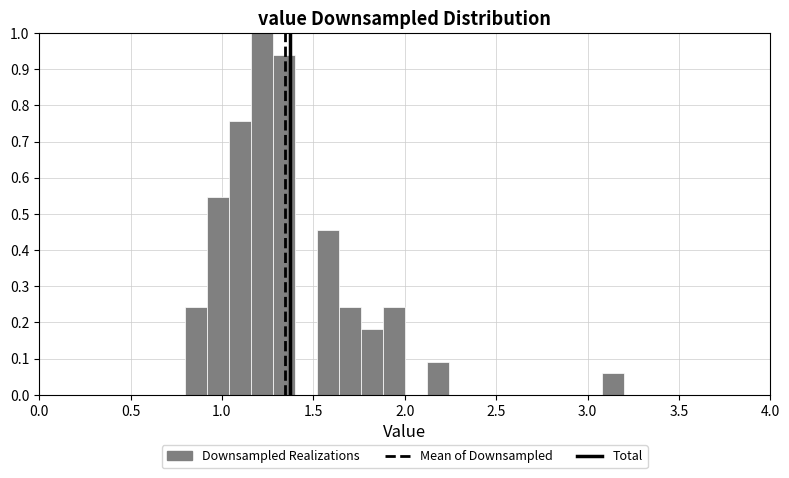

Read against the x-axis, roughly where is the centre of the tallest bar?

1.20